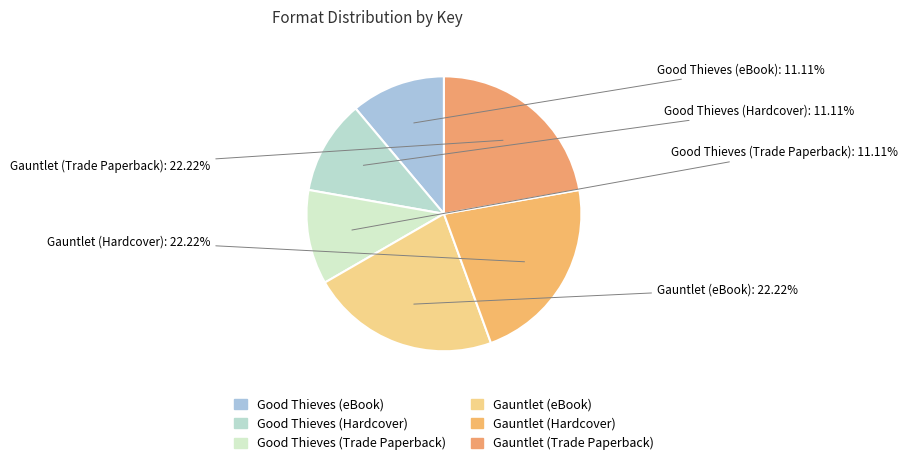

Combined, do Good Thieves (Hardcover) and Gauntlet (Hardcover) account for over 50%?

No